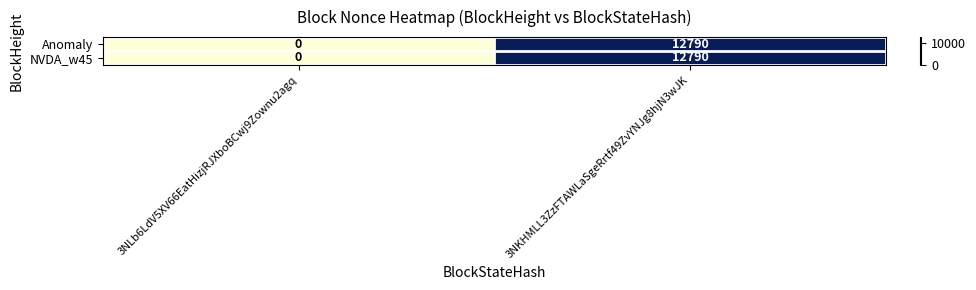

List the labels in order of Anomaly value, largest first.

3NKHMLL3ZzFTAWLaSgeRrtf49ZvYNJg8hjN3wJK, 3NLb6LdV5XV66EatHizjRJXboBCwj9Zownu2agq